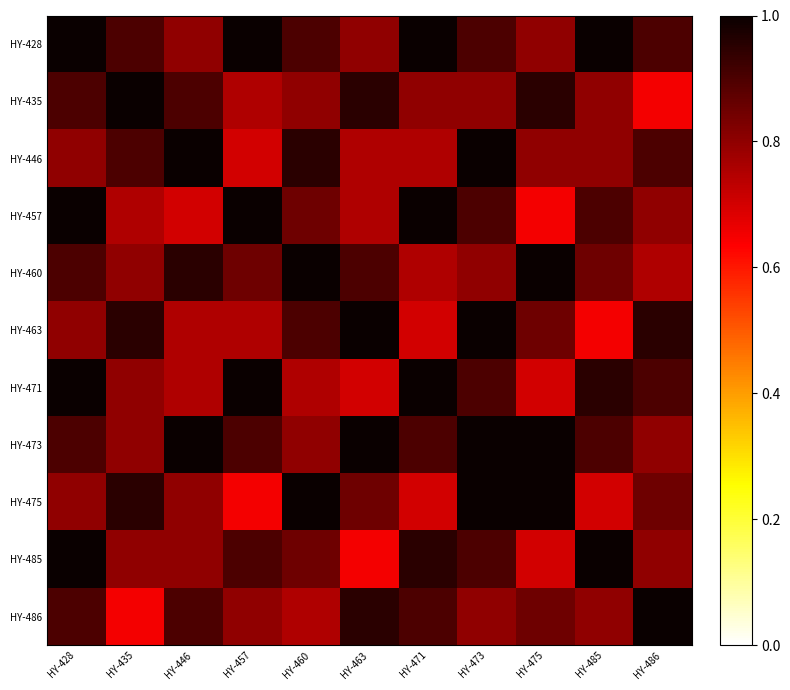

List the series in order of their peak value, highest first.

ΗΥ-428, ΗΥ-435, ΗΥ-446, ΗΥ-457, ΗΥ-460, ΗΥ-463, ΗΥ-471, ΗΥ-473, ΗΥ-475, ΗΥ-485, ΗΥ-486